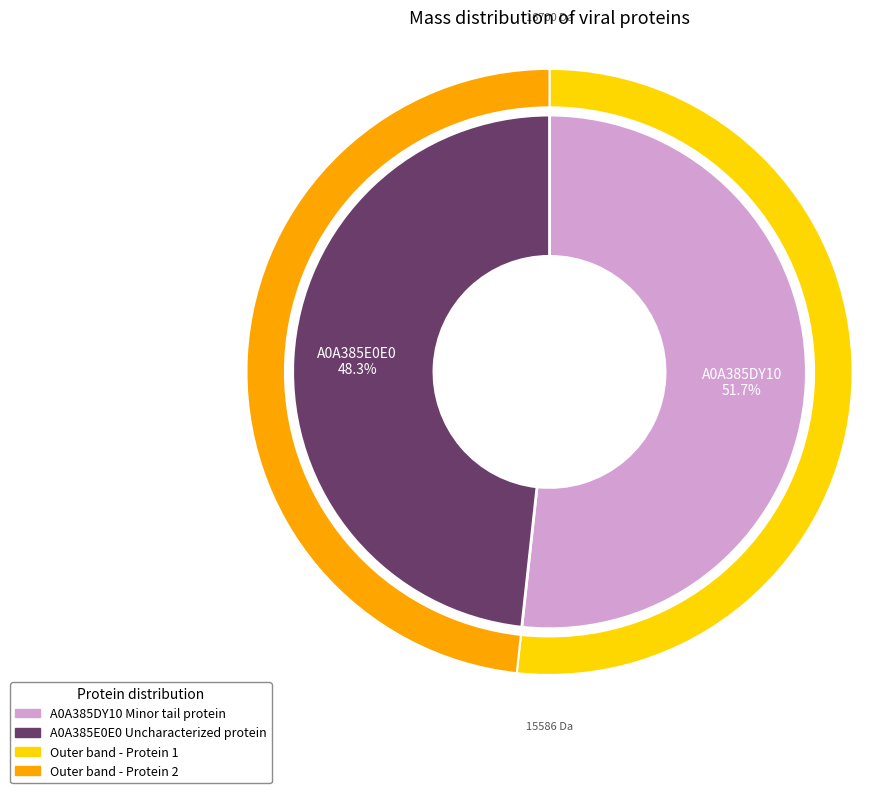

To the nearest percent, what is the average slice percentage?

50%